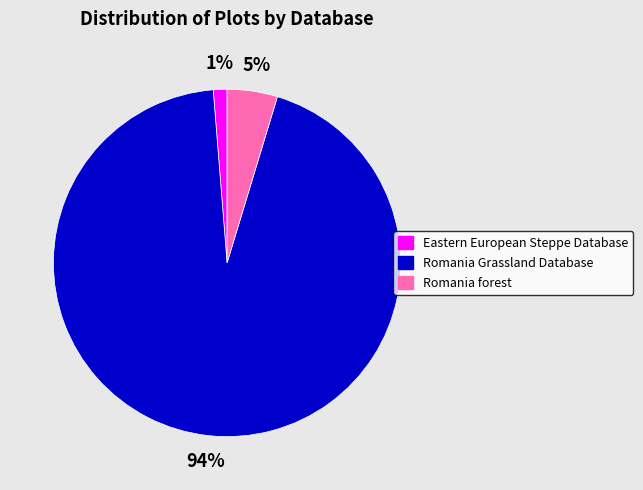

Combined, do Eastern European Steppe Database and Romania forest account for over 50%?

No